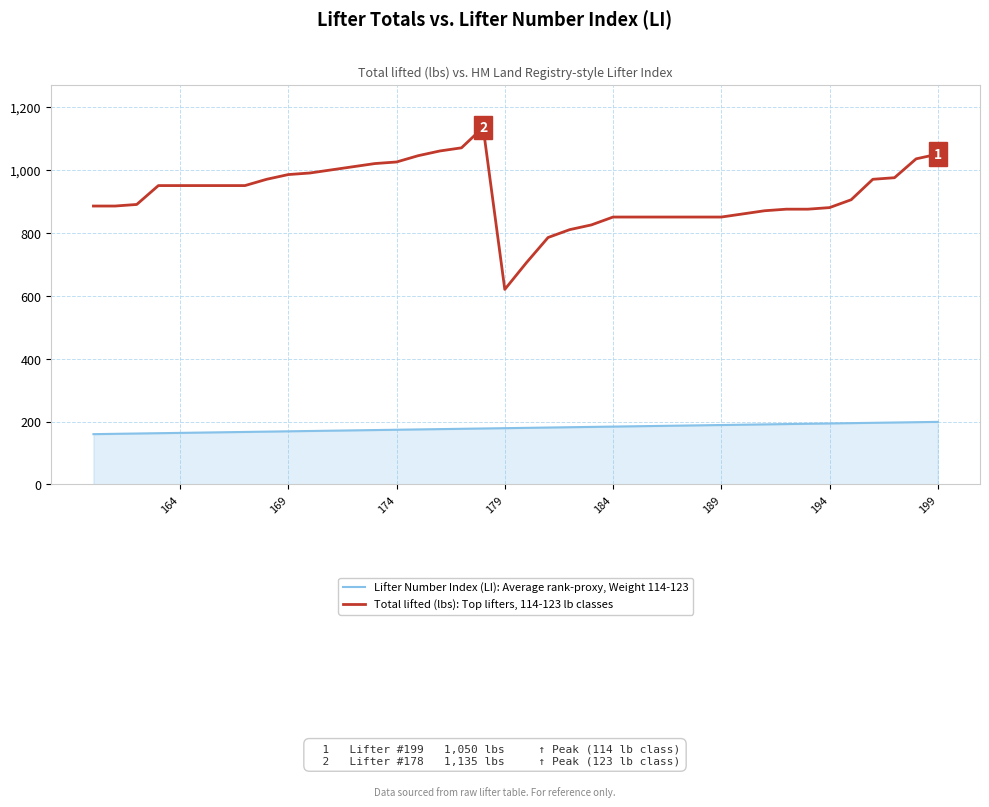

List the series in order of their overall mean, highest first.

Total lifted (lbs): Top lifters, 114-123 lb classes, Lifter Number Index (LI): Average rank-proxy, Weight 114-123